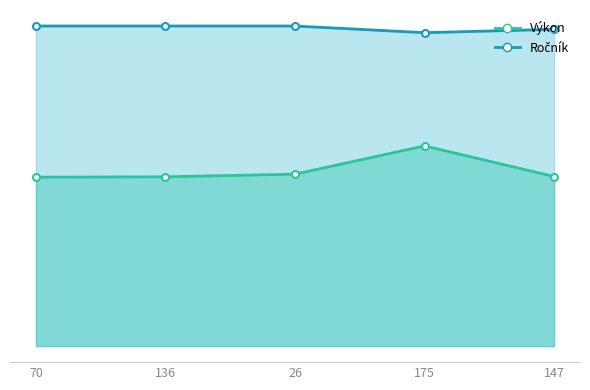

How many interior local valleys does the Ročník series have?

1